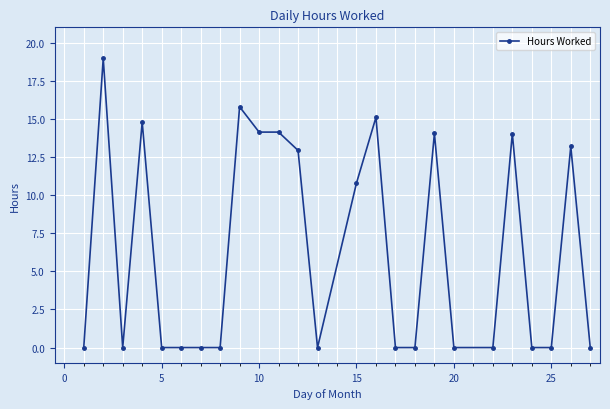

What is the maximum value shown in the chart?

19.0